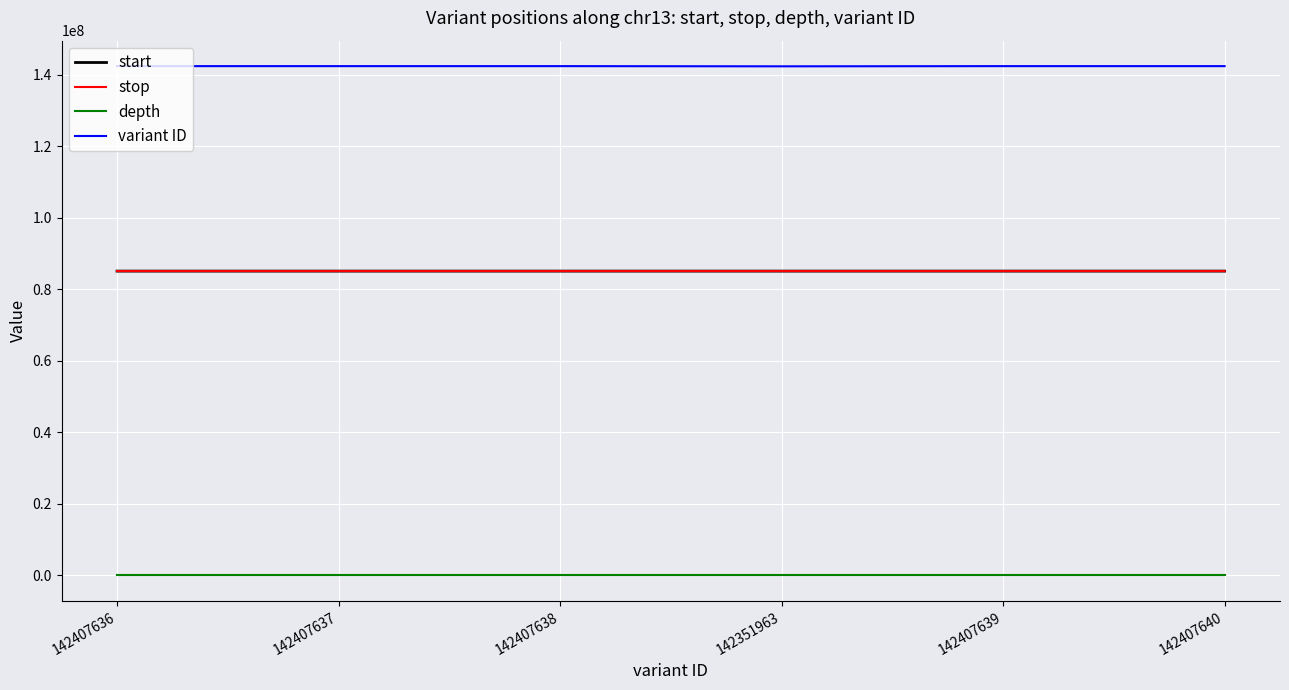

How many series are shown in this chart?

4